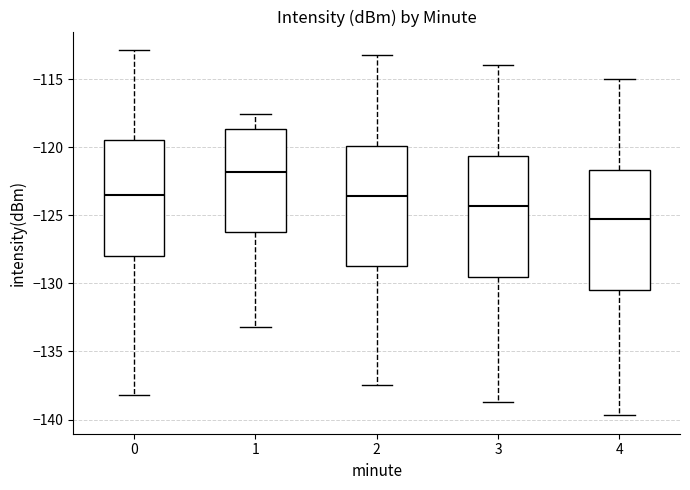

Reading left to right, transcribe this box plot: for each box, give where its median line is, the range the box spans, and where its two whiskers end, as read against the y-axis. The values are not printed on the chart, so give them approximately, as read against the axis.

0: median -123.5, box -128.0 to -119.5, whiskers -138.0 to -113.0
1: median -122.0, box -126.0 to -118.5, whiskers -133.0 to -117.5
2: median -123.5, box -128.5 to -120.0, whiskers -137.5 to -113.0
3: median -124.5, box -129.5 to -120.5, whiskers -138.5 to -114.0
4: median -125.5, box -130.5 to -121.5, whiskers -139.5 to -115.0